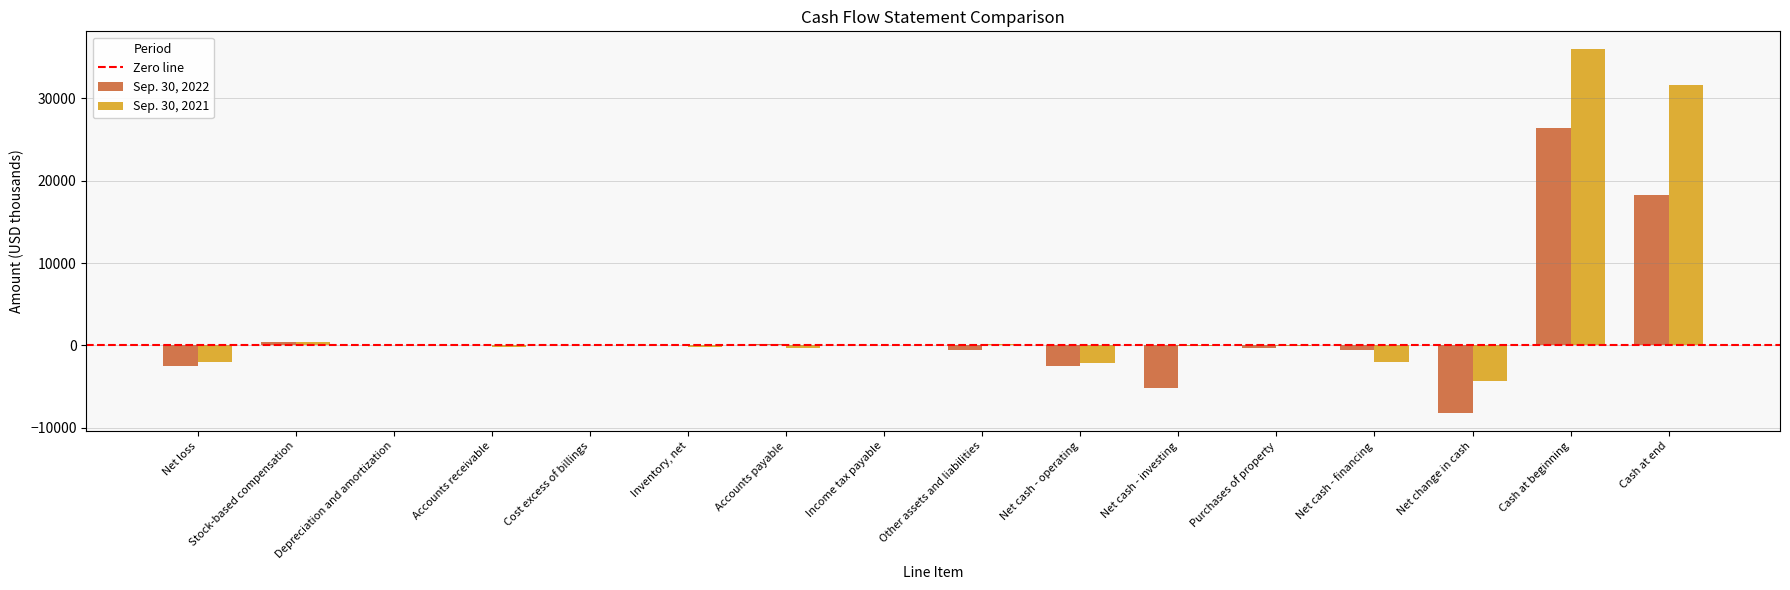

True or false: Sep. 30, 2021 has a value of -28017 at Income tax payable.

False